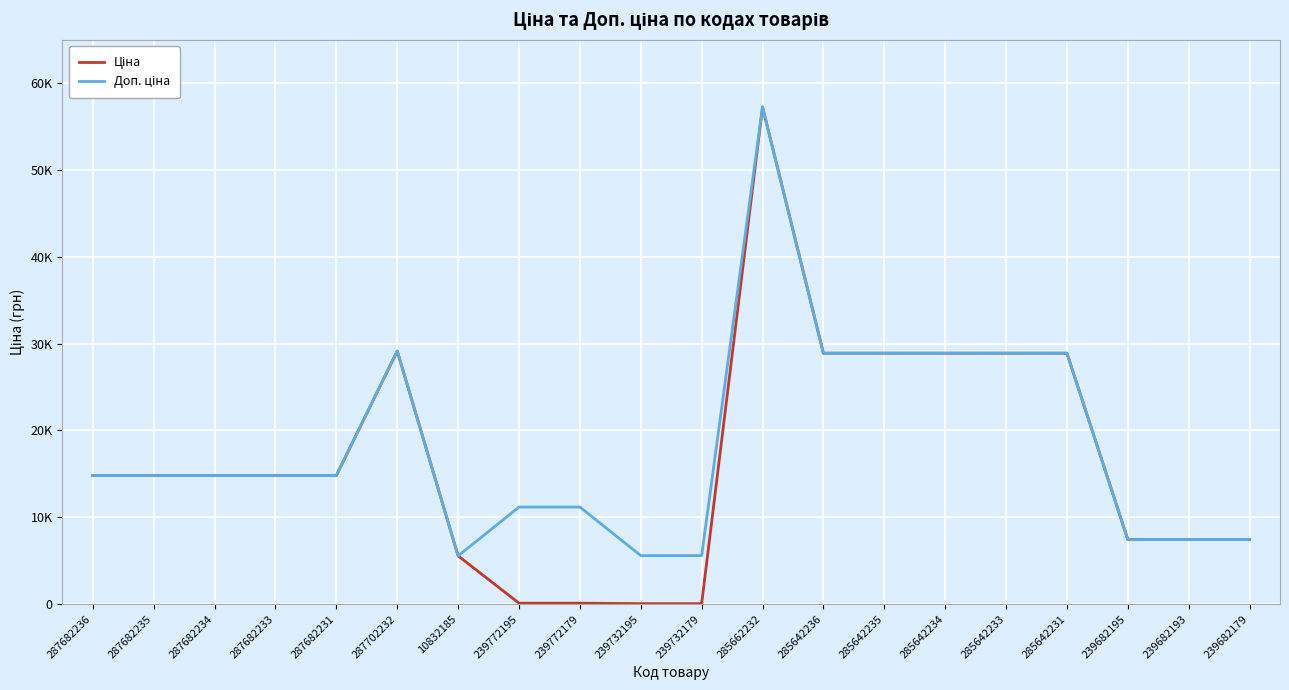

At 285642234, list the series in order from largest to smallest.

Ціна, Доп. ціна